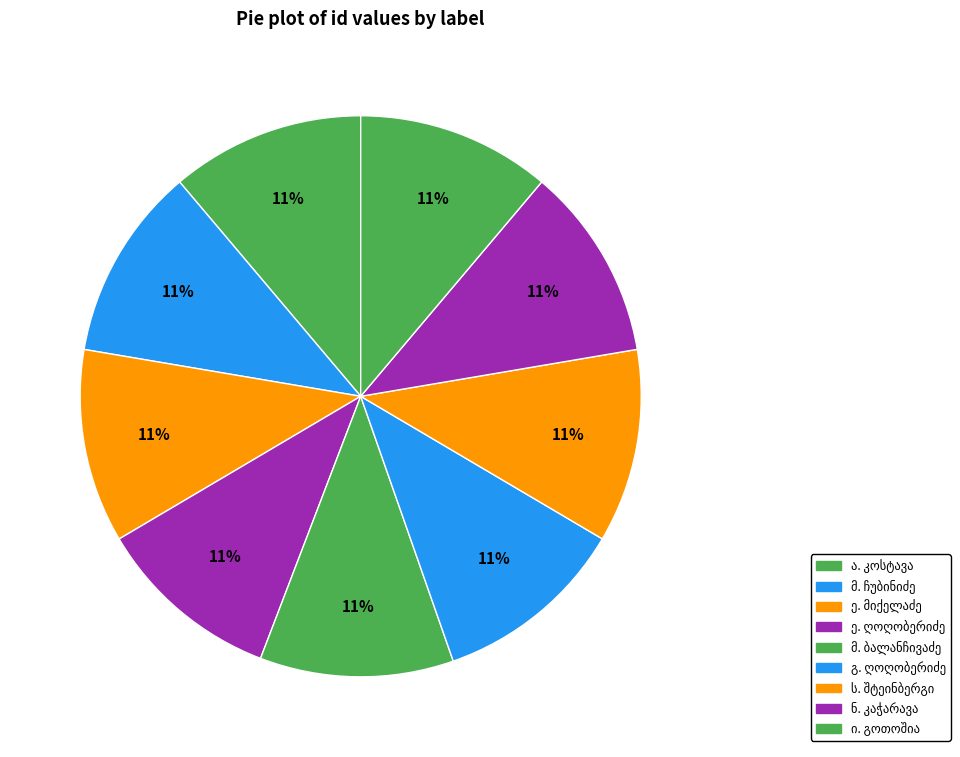

What is the smallest slice in the pie chart?

ელისაბედ ფარნაოზის ასული ღოღობერიძე